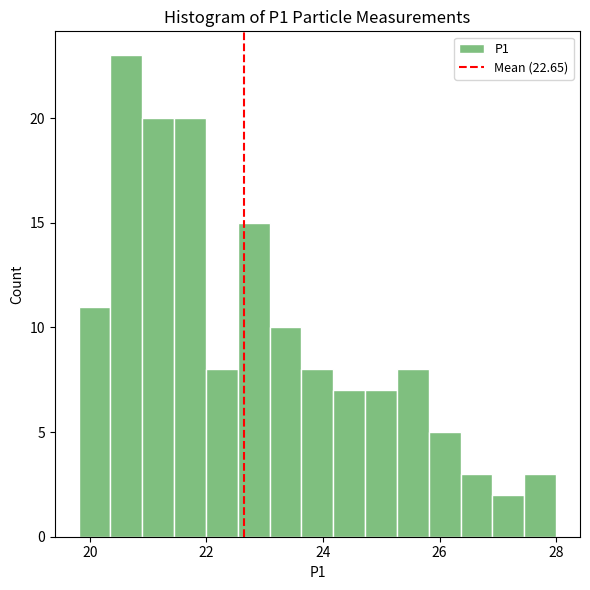

Around what value on the x-axis is the tallest bar? Give the approximate position of its centre, as read against the axis.

20.6